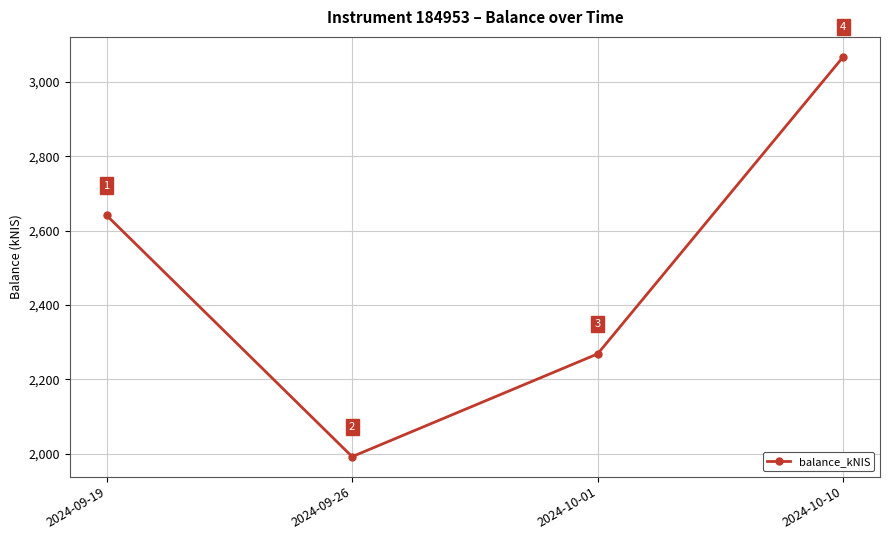

Approximately how many times larger is the value at 2024-09-26 compared to 2024-09-19?

0.8